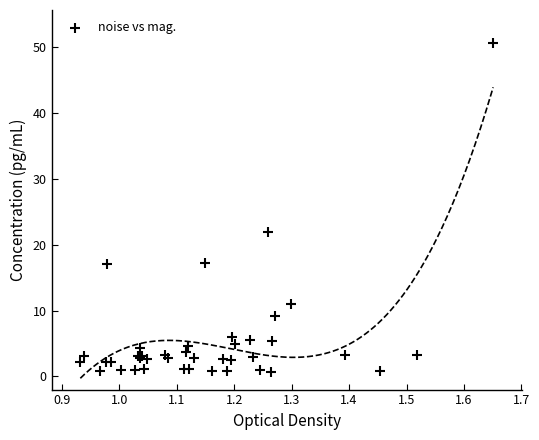

What Y value in the scatter plot is closest to 25?

21.8